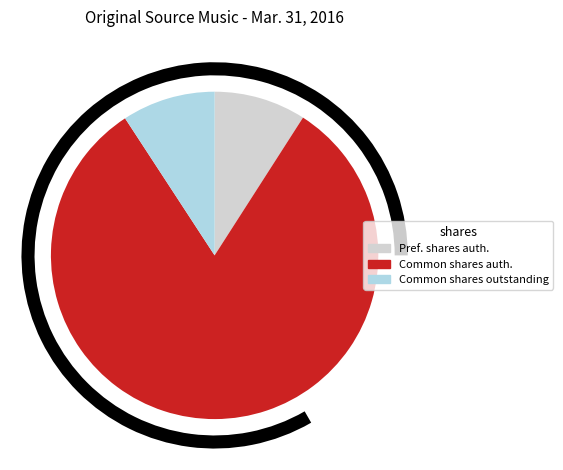

To the nearest percent, what percentage of the pie is Common stock, shares outstanding?

9%